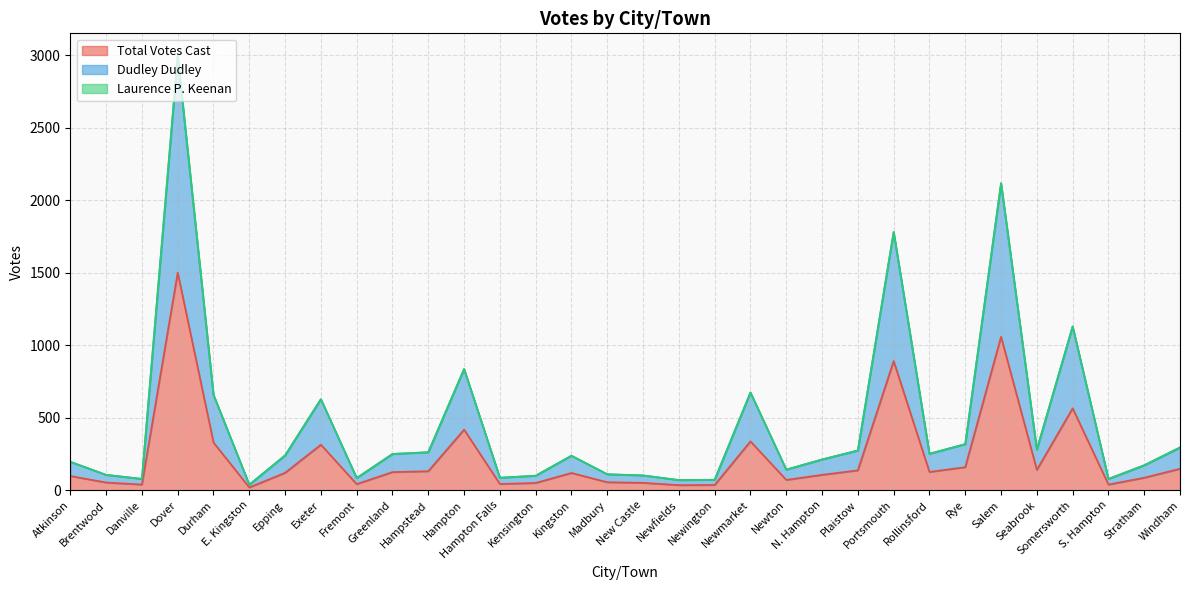

What is the smallest value displayed?

19